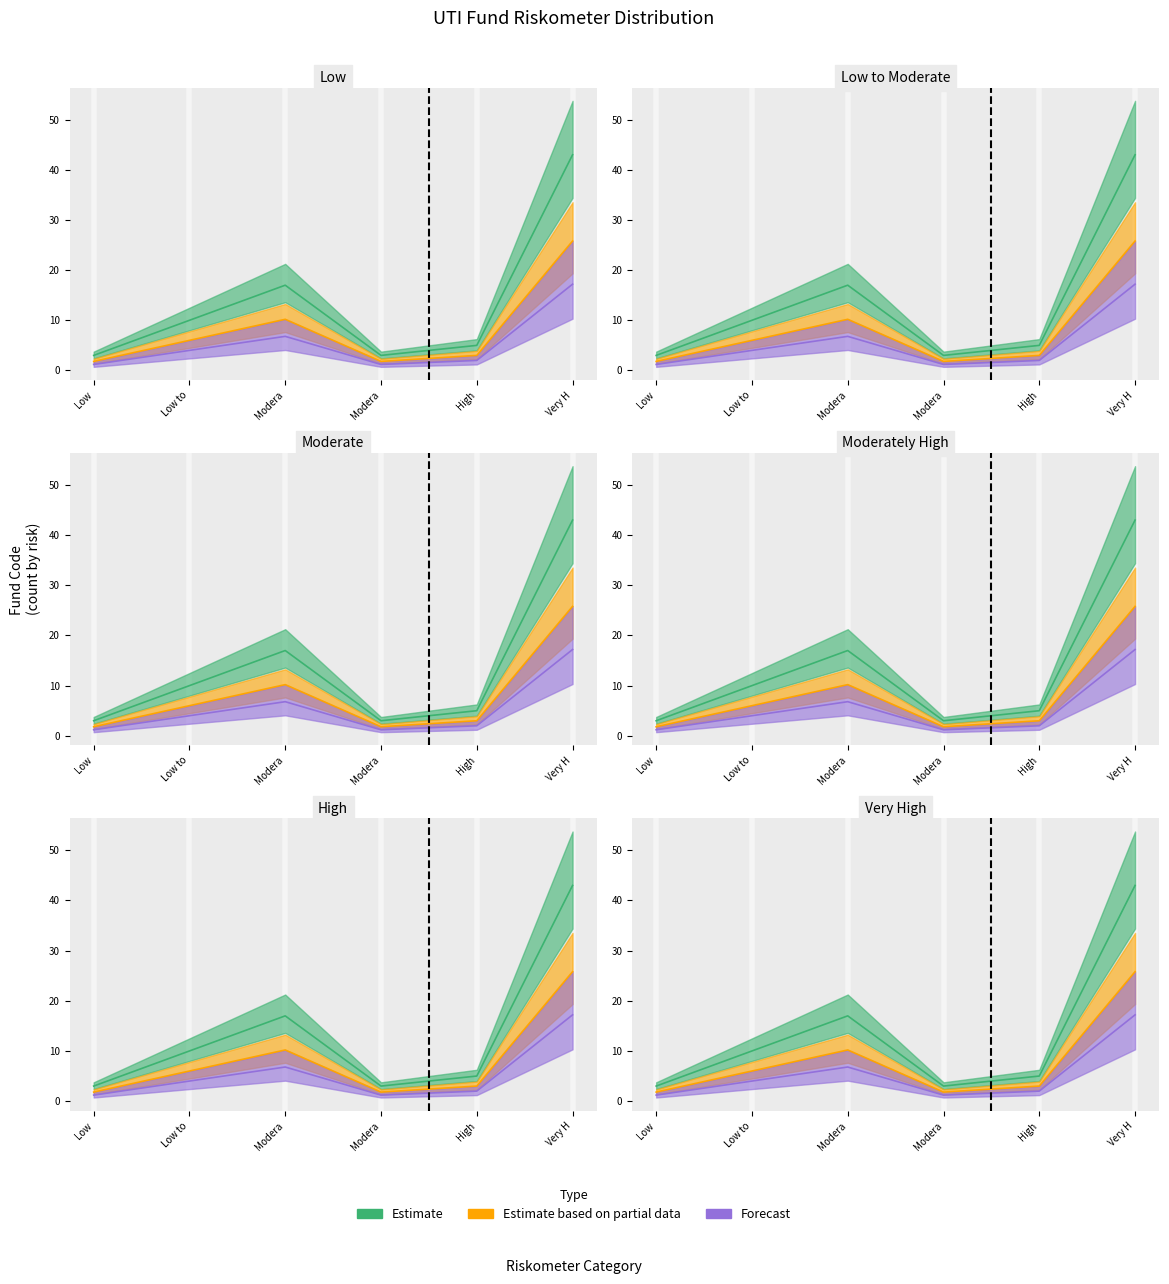

True or false: Estimate based on partial data and Forecast intersect in this chart.

False